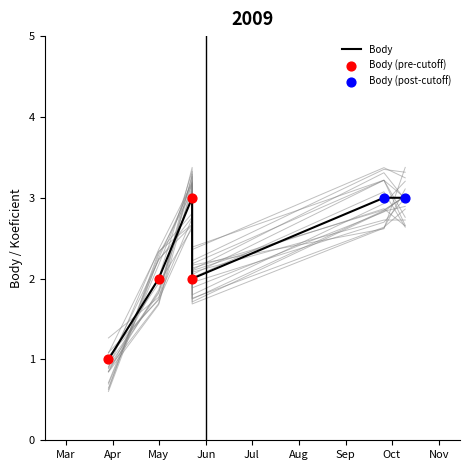

Which has a higher value, 2009-05-01 or 2009-05-23?

2009-05-01